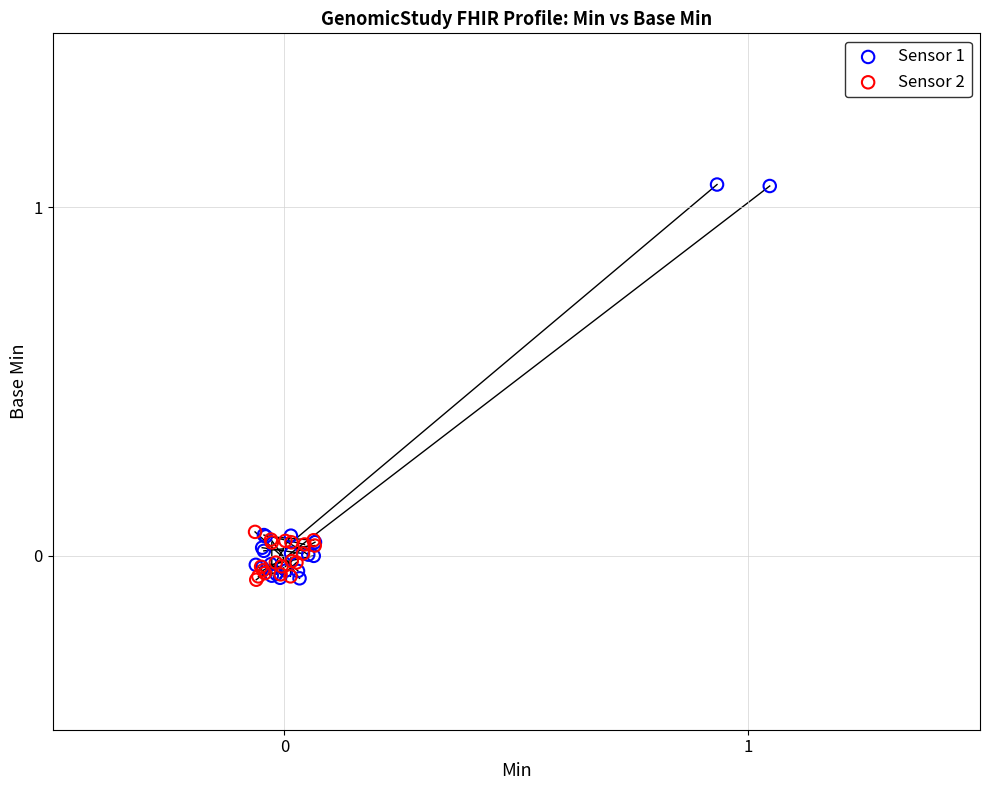

Which series contains the highest Y value?

Sensor 1